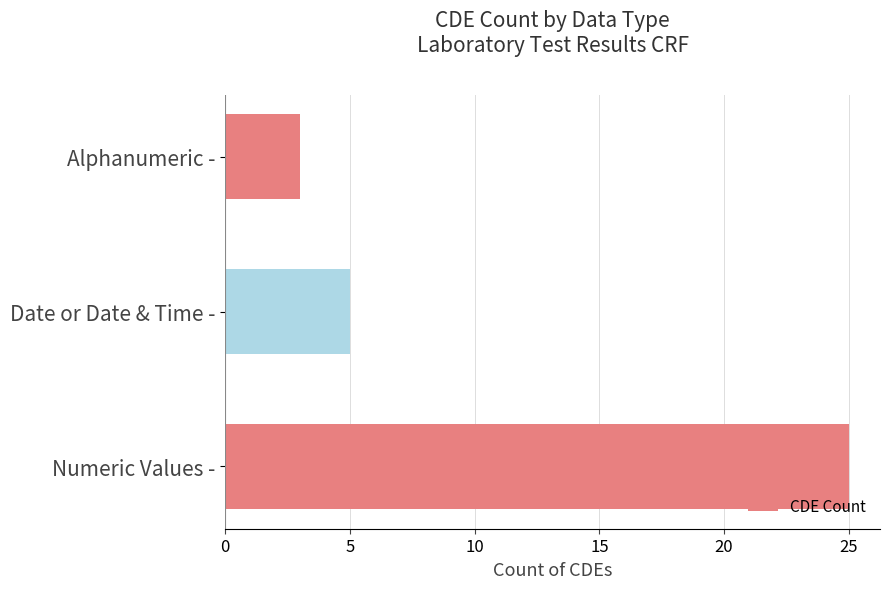

Approximately how many times larger is the value at Numeric Values - compared to Alphanumeric -?

8.3